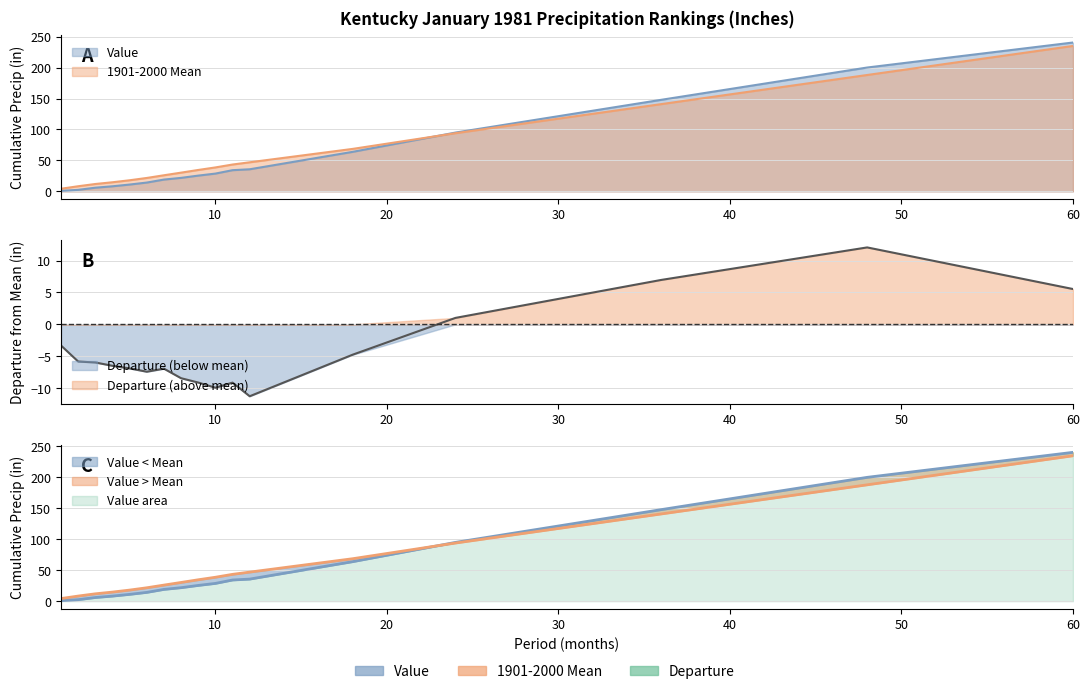

At which label does Value first exceed 25?

9